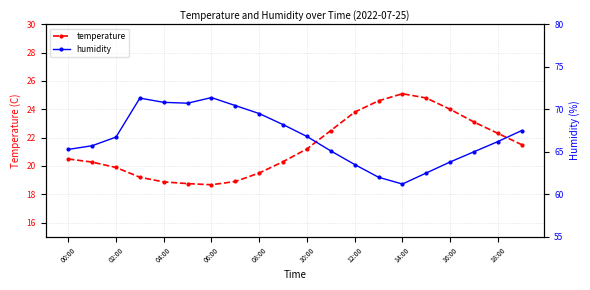

What is the highest value of the temperature series?

25.1